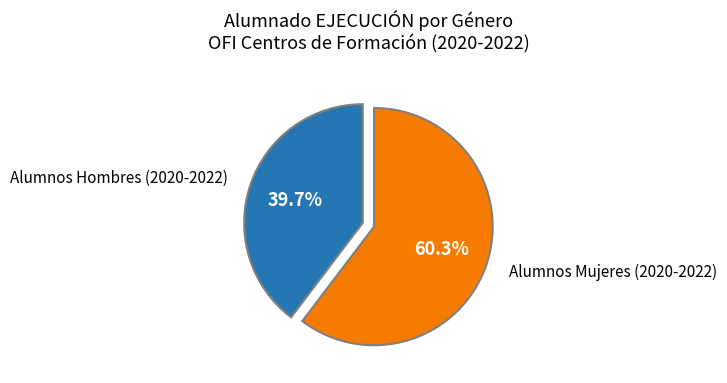

Which category accounts for the majority?

Alumnos Mujeres (2020-2022)